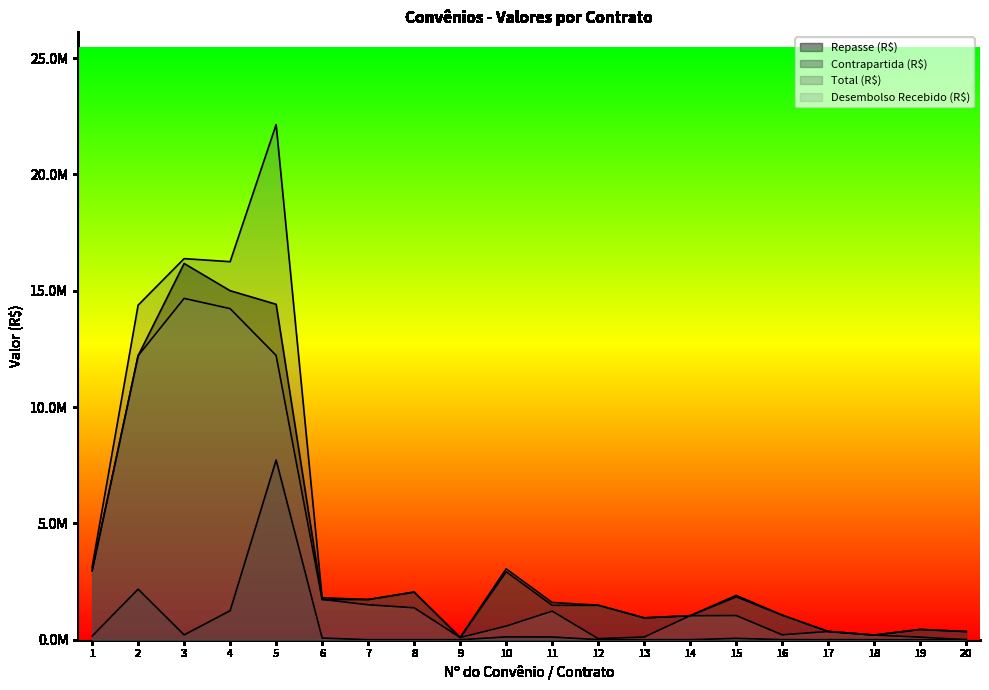

Which series has the largest total across all categories?

Total (R$)